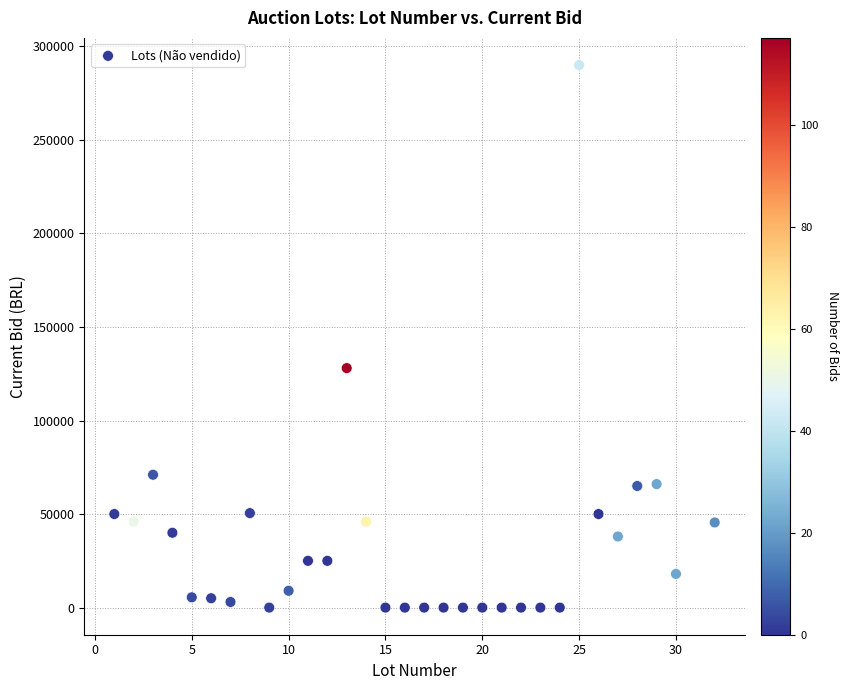

What Y value in the scatter plot is closest to 145001?

128000